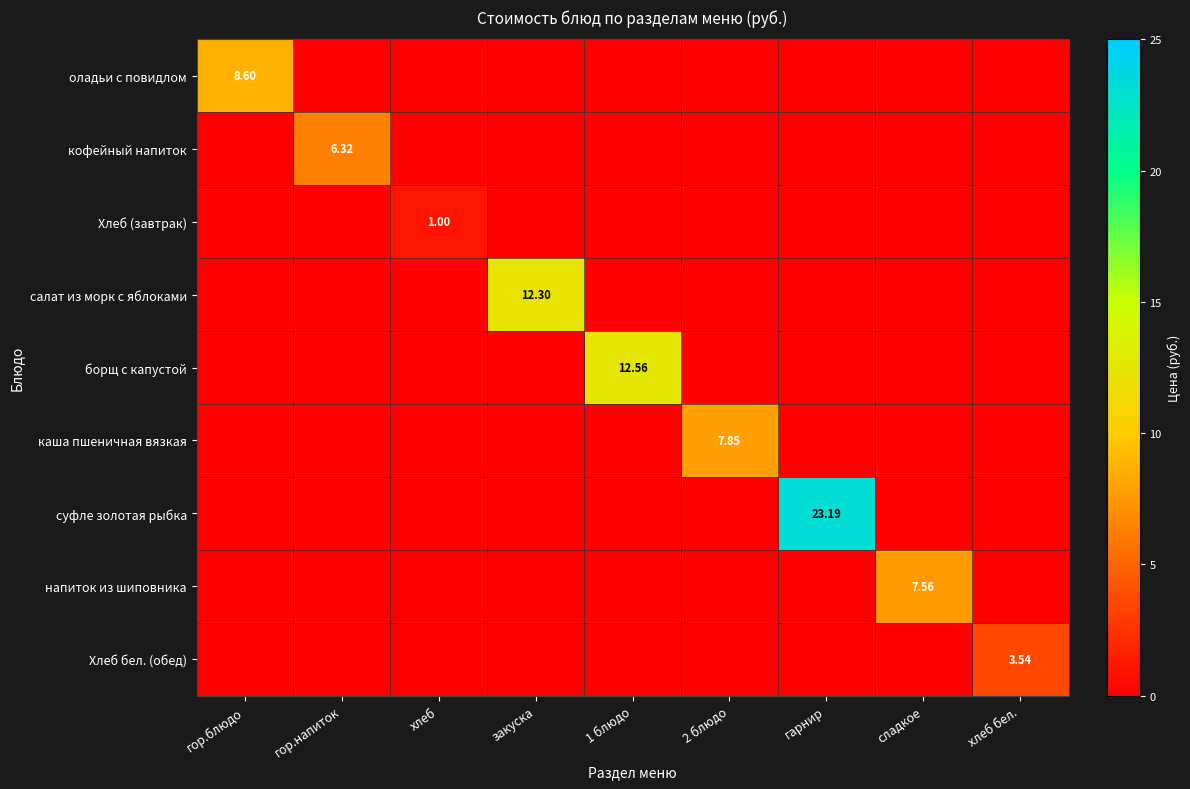

The салат из морк с яблоками series shows -6.8 at 1 блюдо. True or false?

False